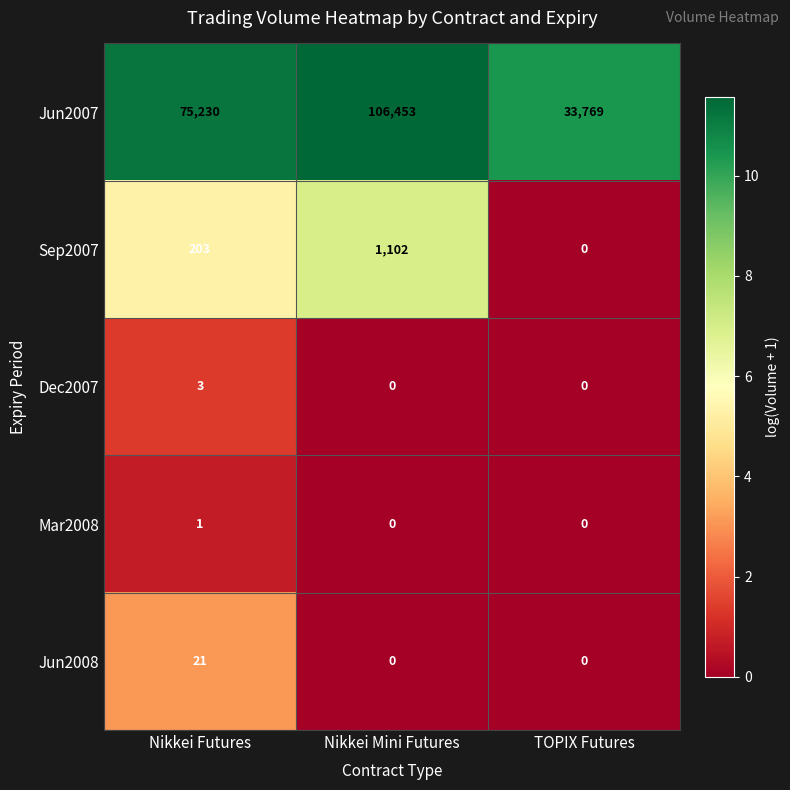

The value of Jun2008 at TOPIX Futures is 12. True or false?

False